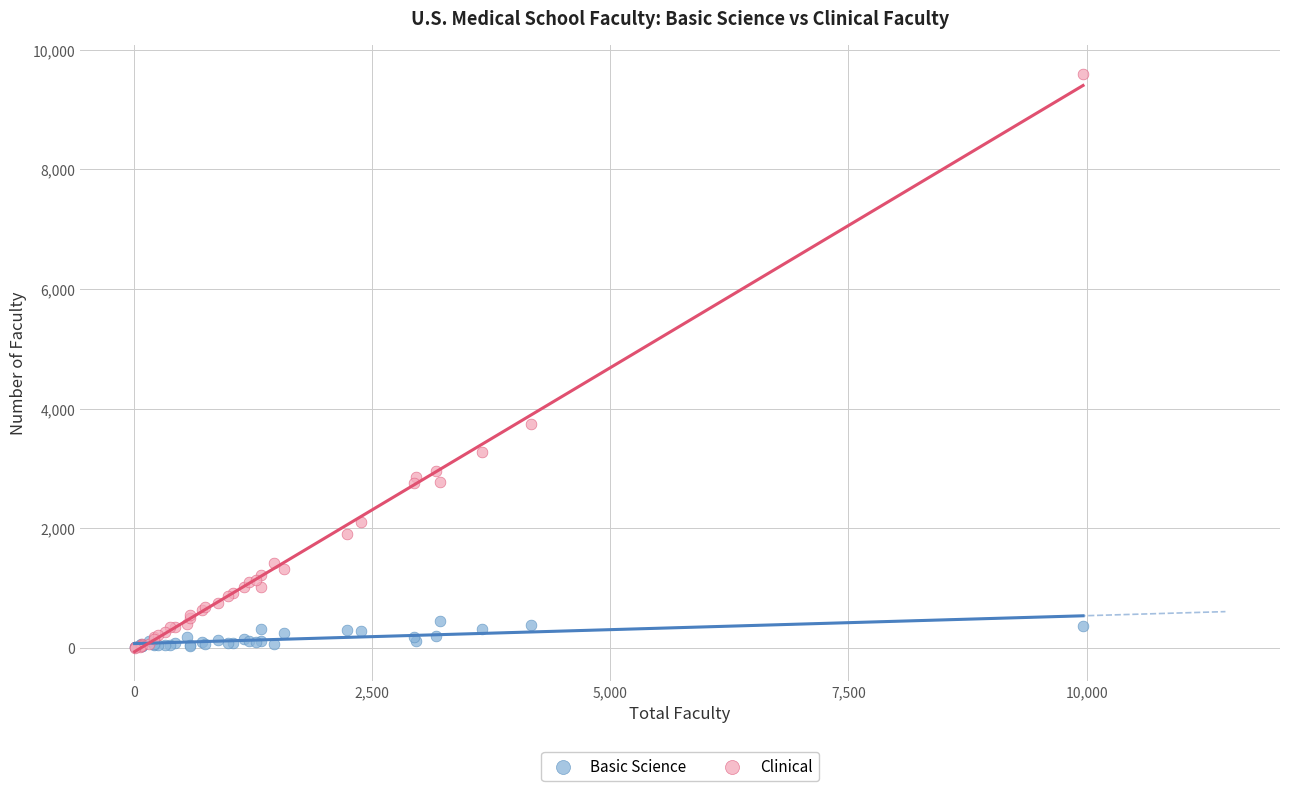

Which series contains the highest Y value?

Clinical